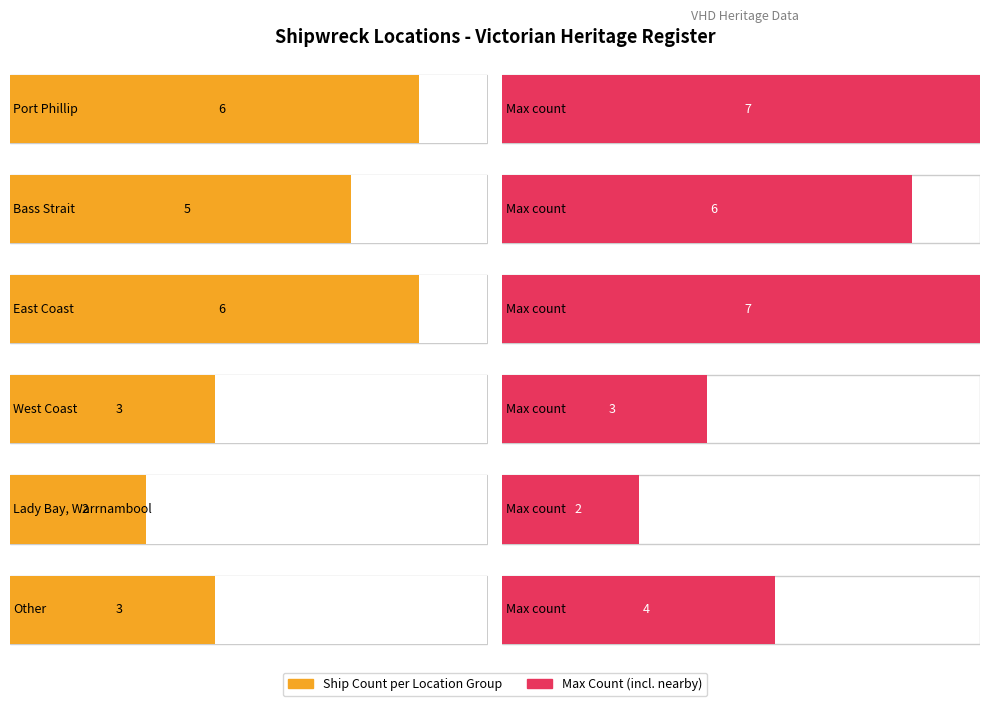

What is the difference between the values at East Coast and Other?

3